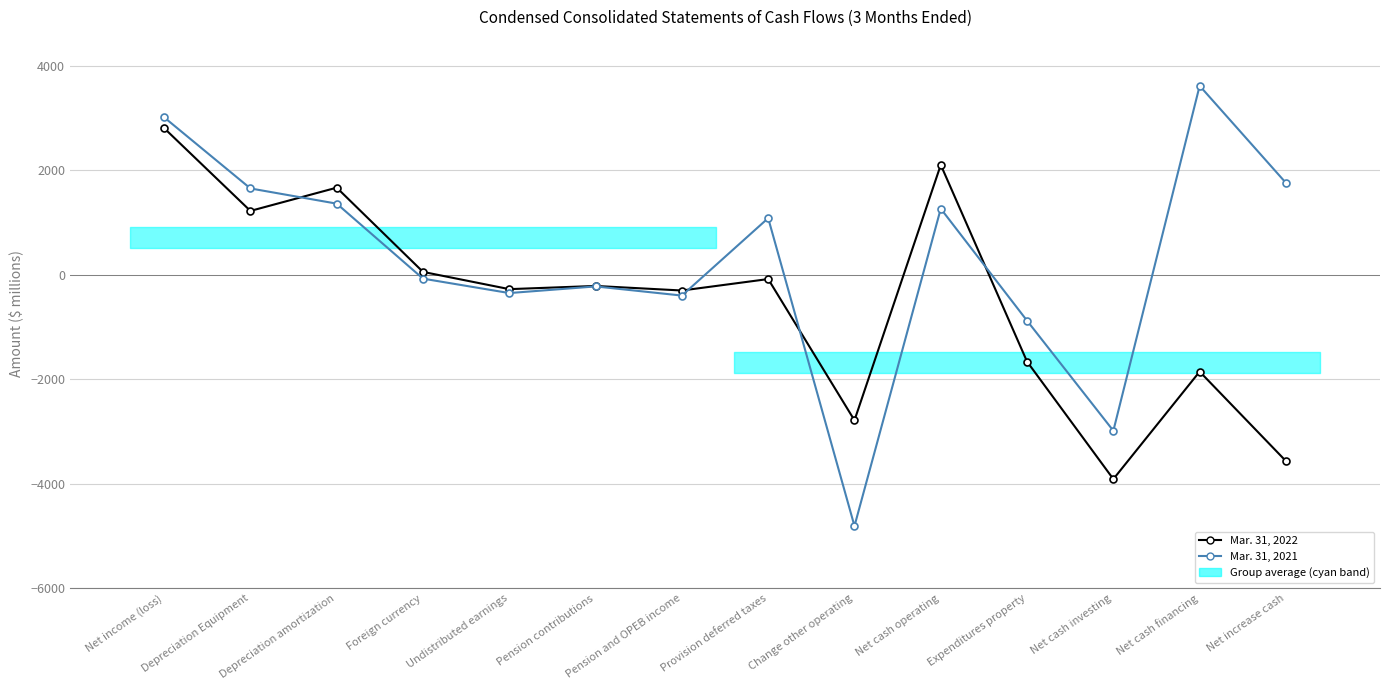

What is the sum of the Mar. 31, 2022 values at Expenditures property and Net cash operating?

443